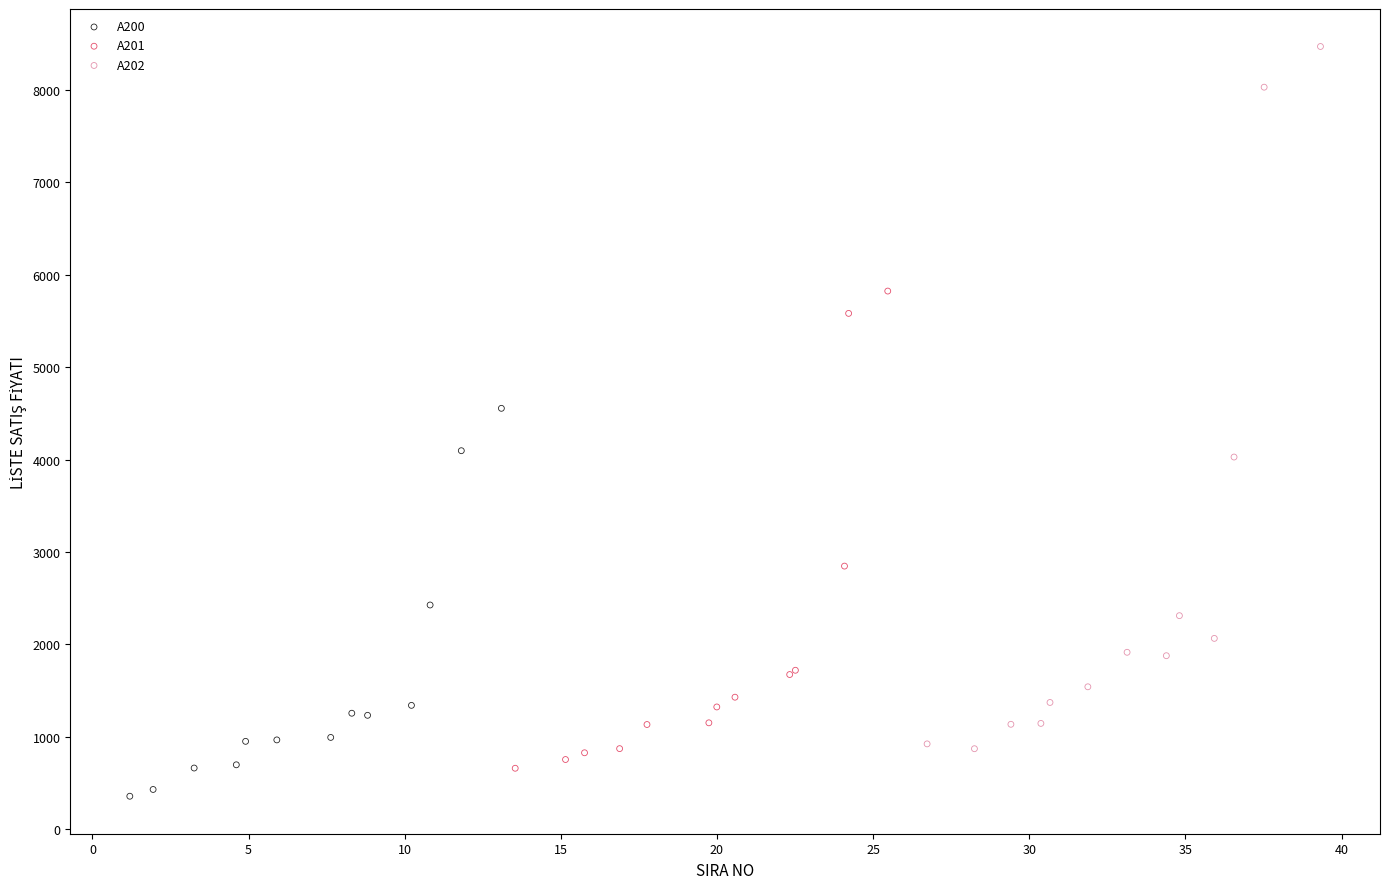

Which series reaches the maximum Y coordinate?

A202